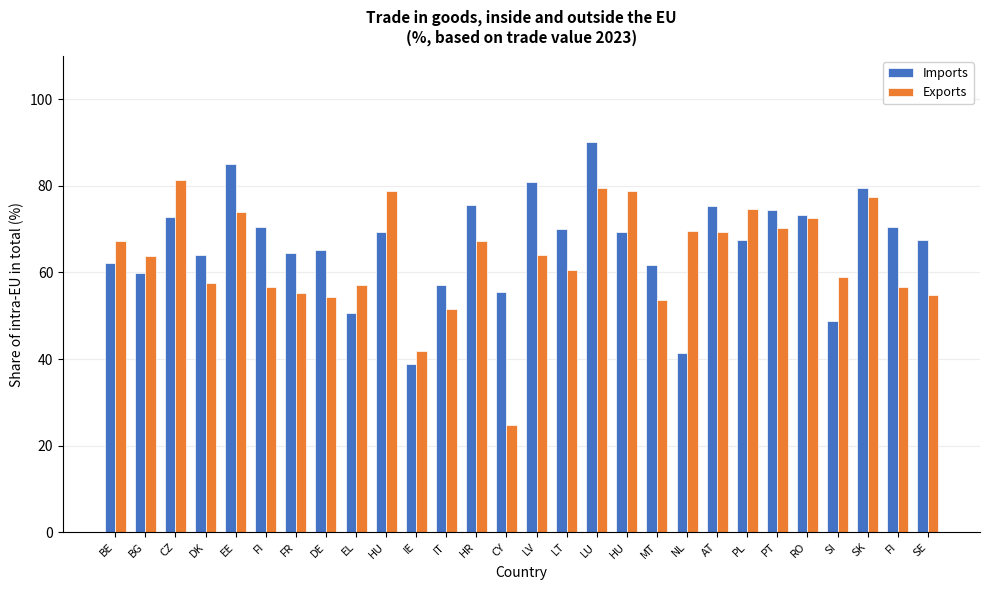

What is the difference between the Exports values at NL and LT?

9.0